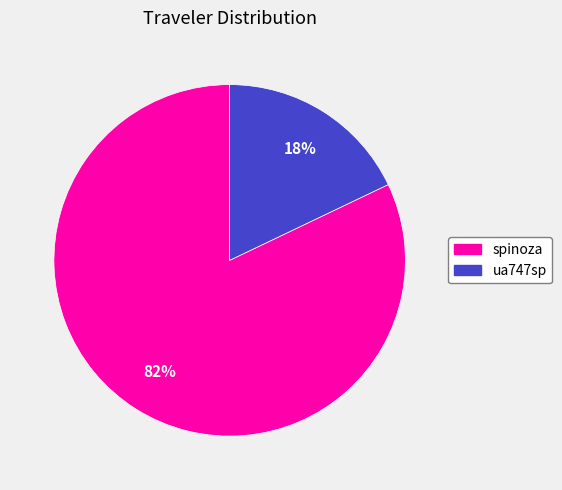

To the nearest percent, what percentage of the pie is spinoza?

82%